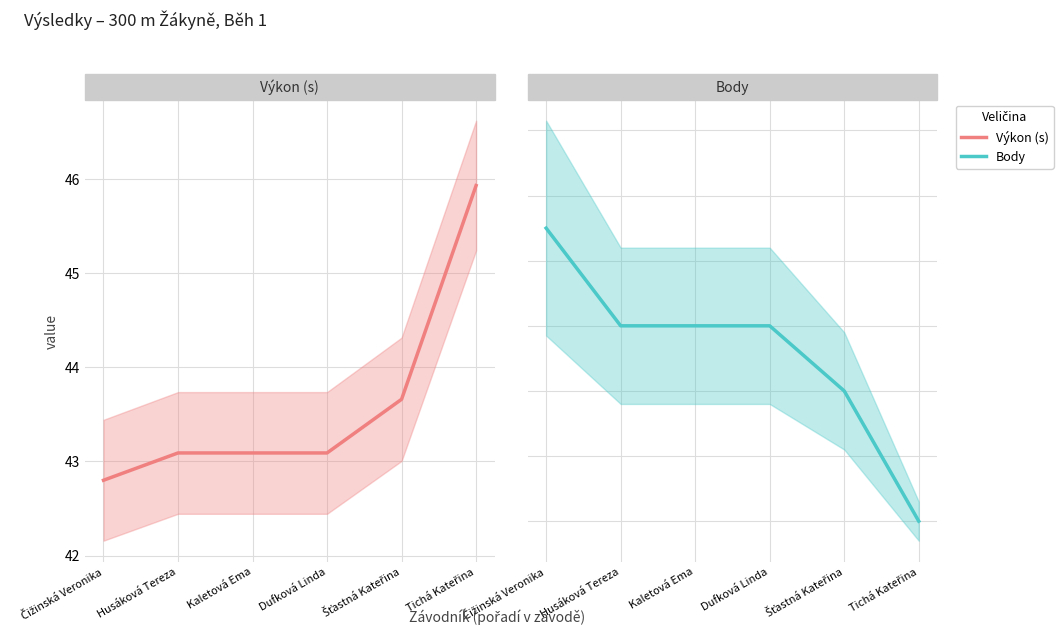

What is the label of the 1st point from the left?

Čižinská Veronika